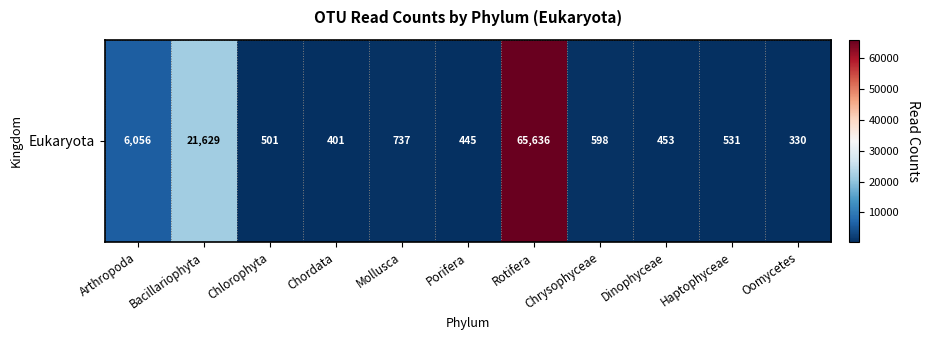

List the labels in order of value, smallest first.

Oomycetes, Chordata, Porifera, Dinophyceae, Chlorophyta, Haptophyceae, Chrysophyceae, Mollusca, Arthropoda, Bacillariophyta, Rotifera